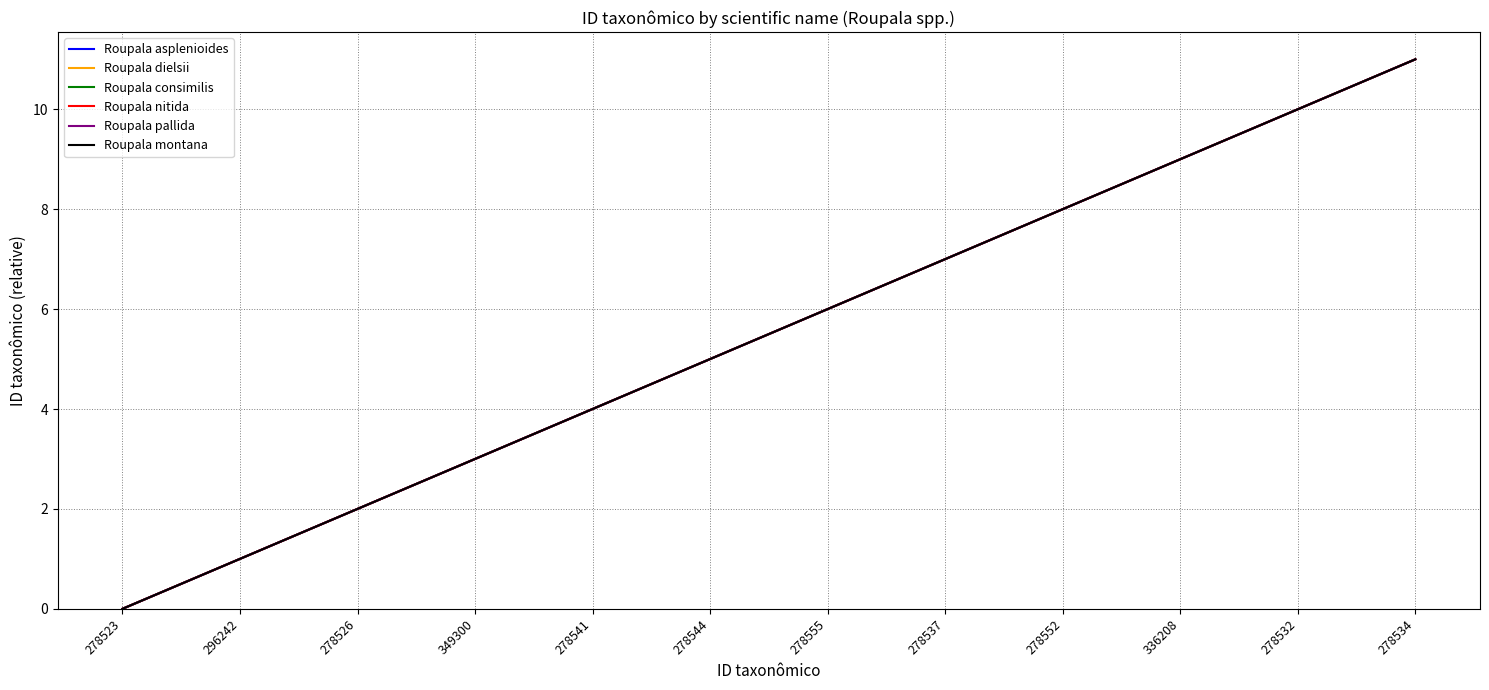

Does the chart display data point markers on the line(s)?

No